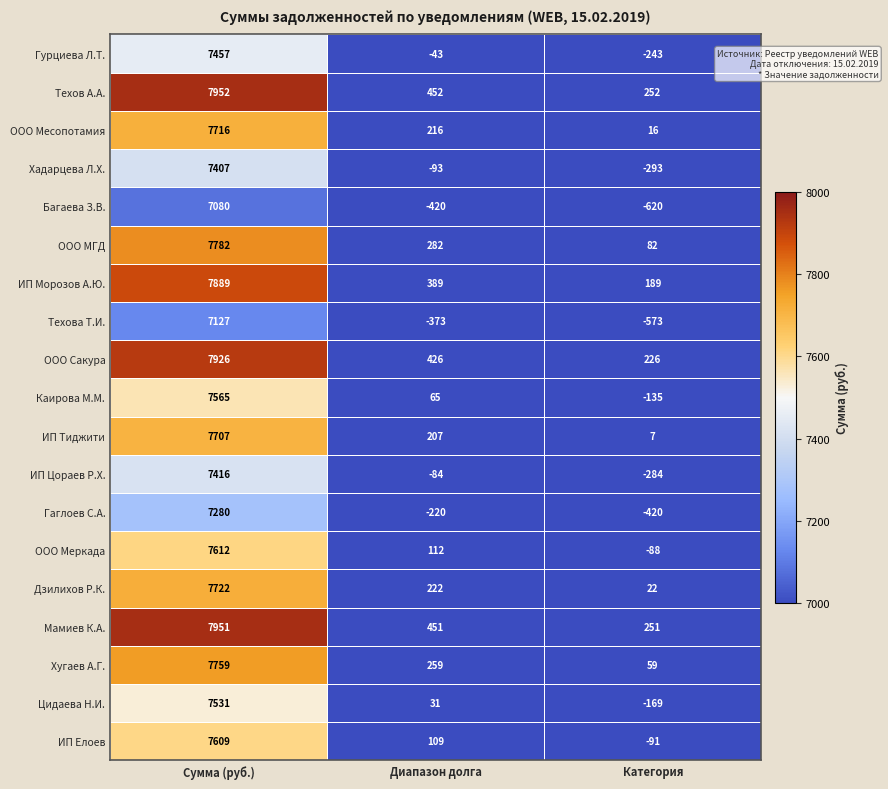

What is the lowest value of the Мамиев К.А. series?

251